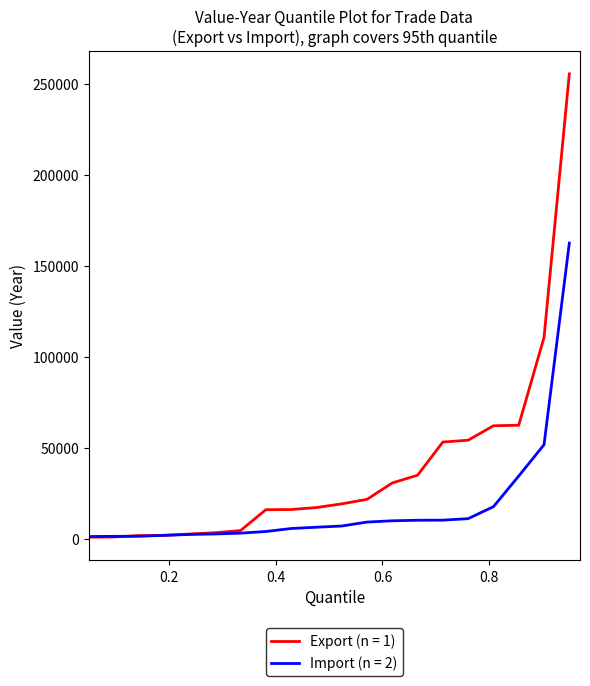

What is the greatest value displayed?

255680